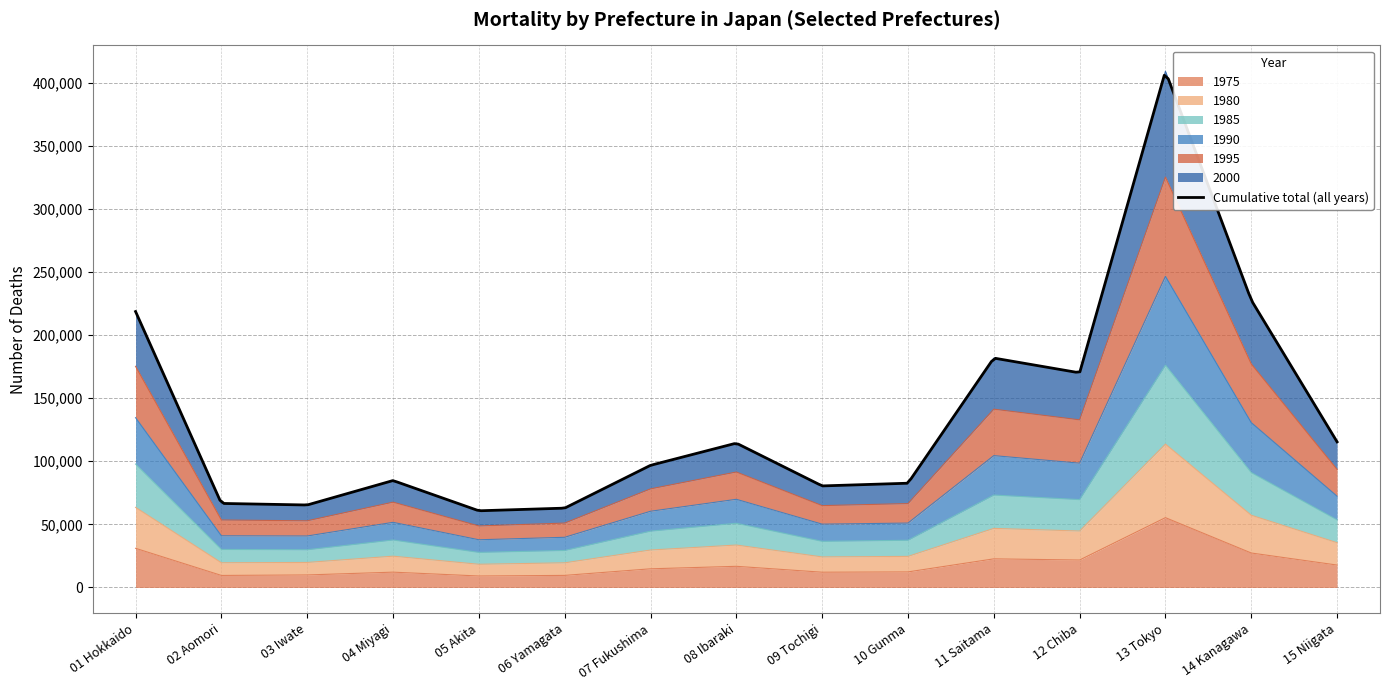

At which category does 1980 reach its first local valley?

03 Iwate